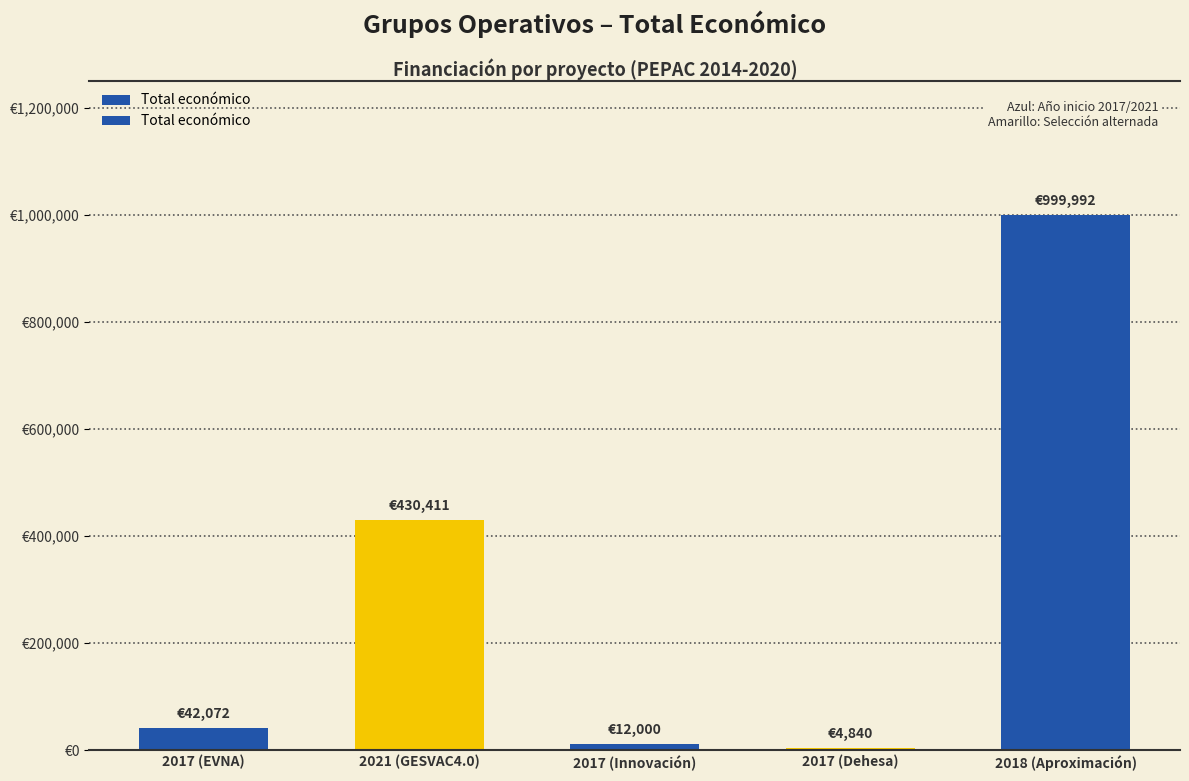

True or false: the data shows 74306 at 2017 (EVNA).

False